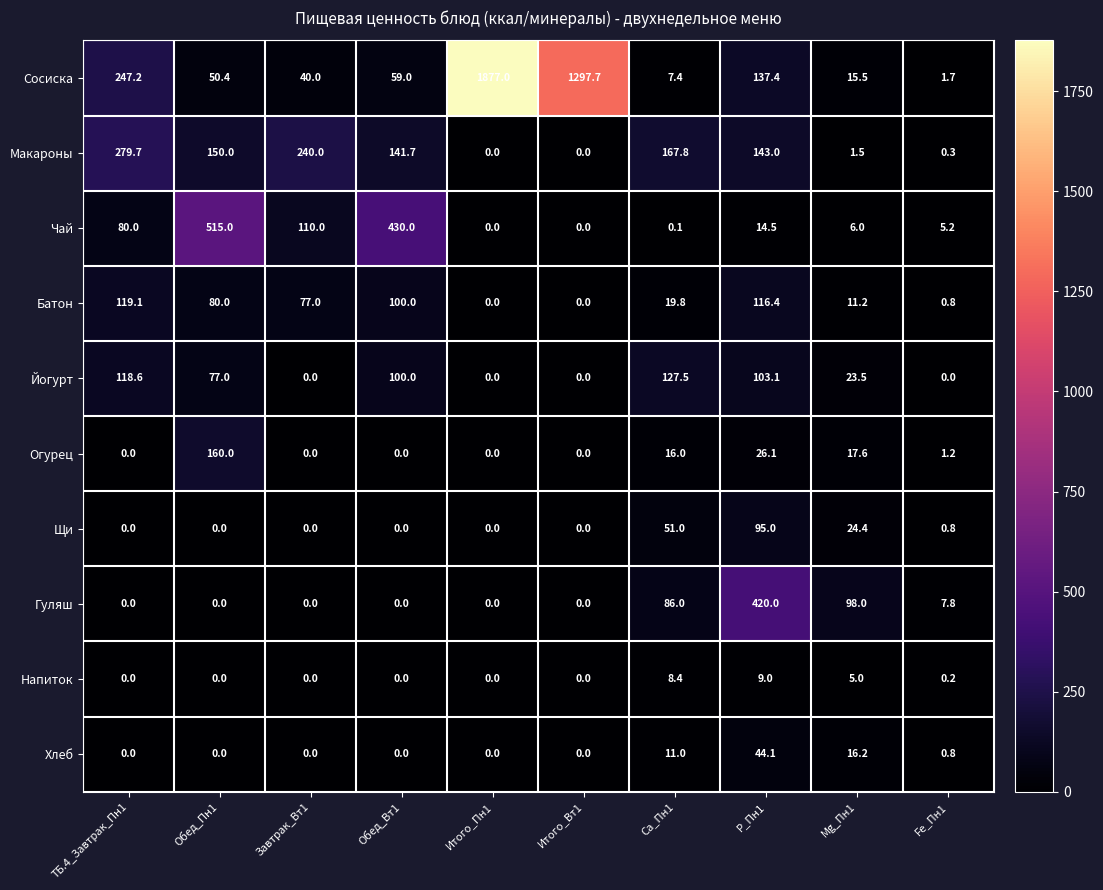

At which label does Йогурт first exceed 77?

ТБ.4_Завтрак_Пн1